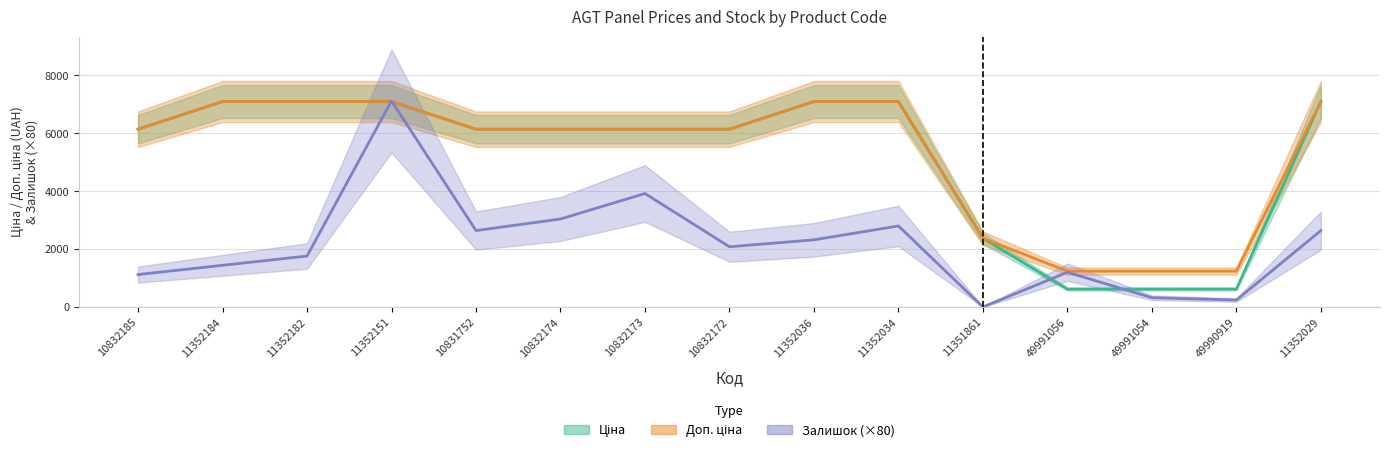

Rank the series by their maximum value, from highest to lowest.

Залишок, Ціна, Доп. ціна